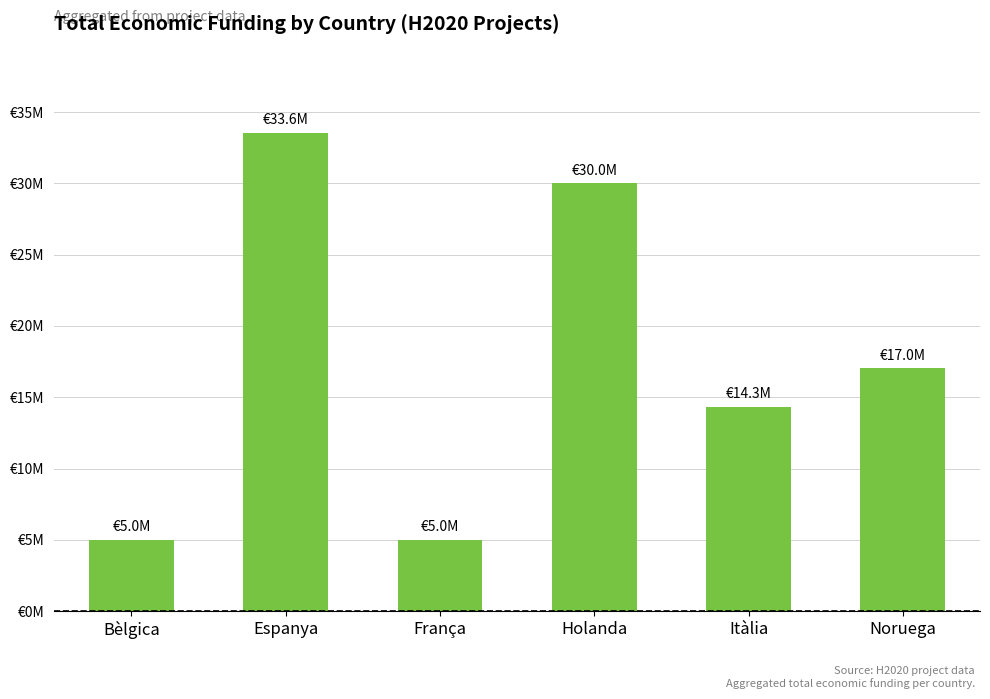

What is the greatest value displayed?

33551285